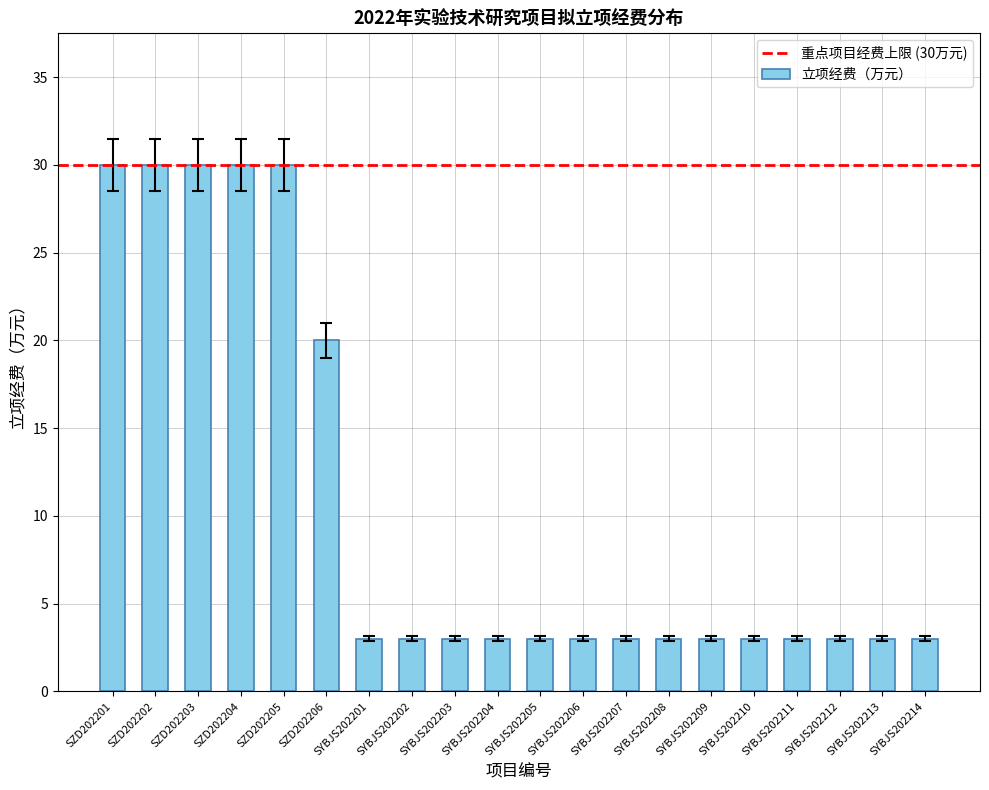

What is the maximum value shown in the chart?

30